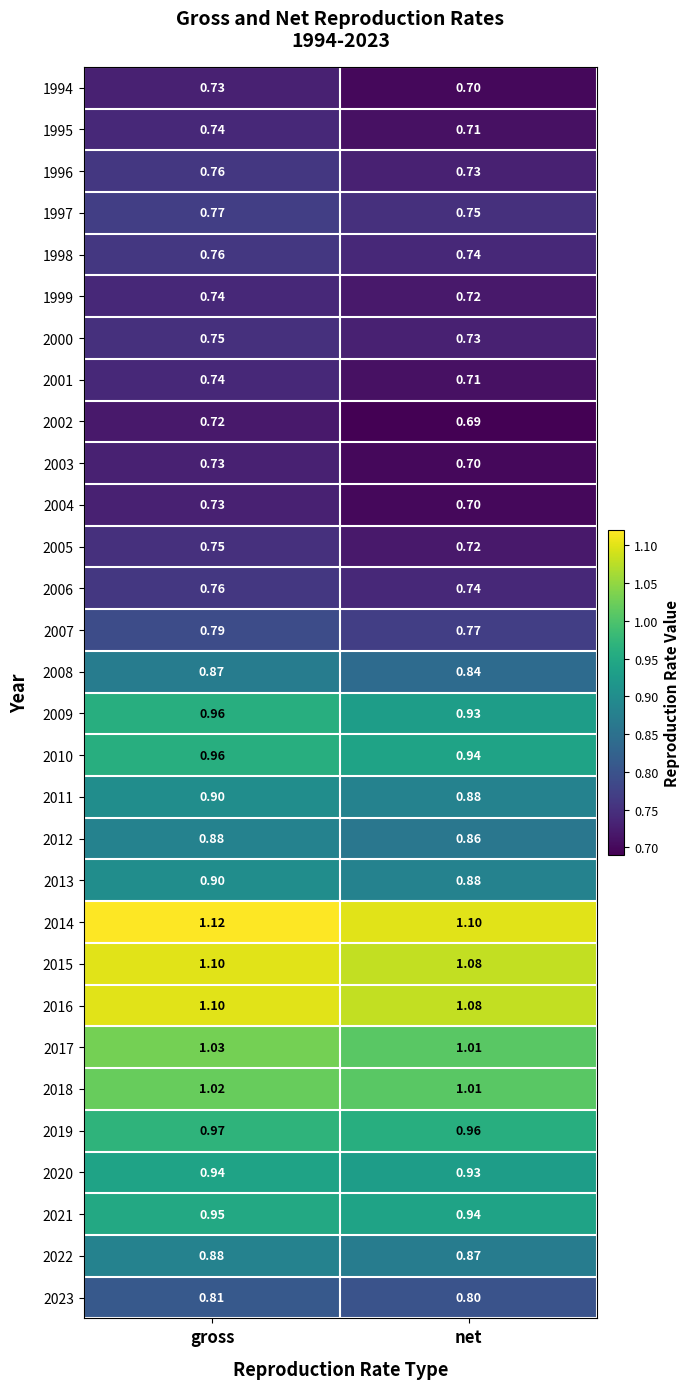

Is the value of 2005 at net greater than the value of 2020 at net?

No